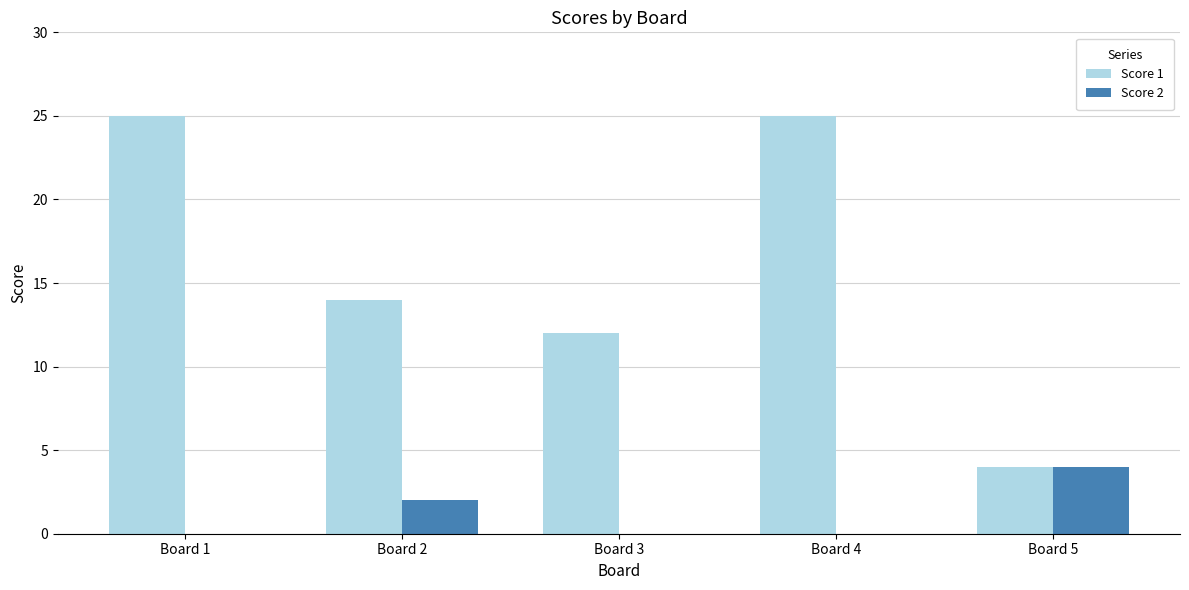

Reading left to right, list all the values displayed in this chart.

Score 1: Board 1=25	Board 2=14	Board 3=12	Board 4=25	Board 5=4
Score 2: Board 1=0	Board 2=2	Board 3=0	Board 4=0	Board 5=4